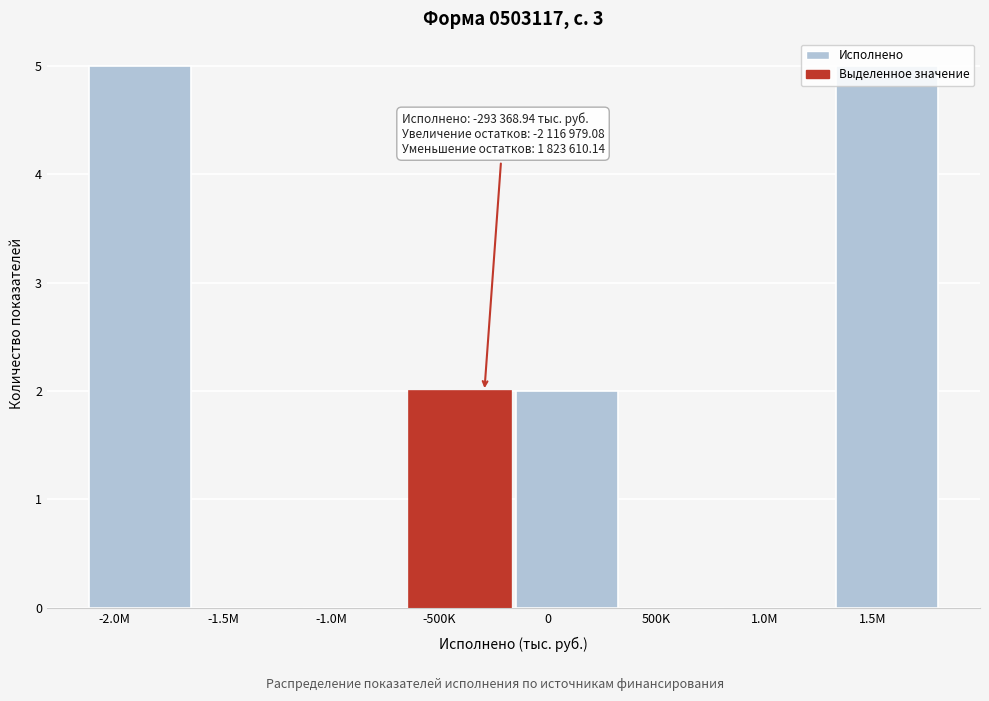

What is the change in value from -2.0M to -500K?

-3